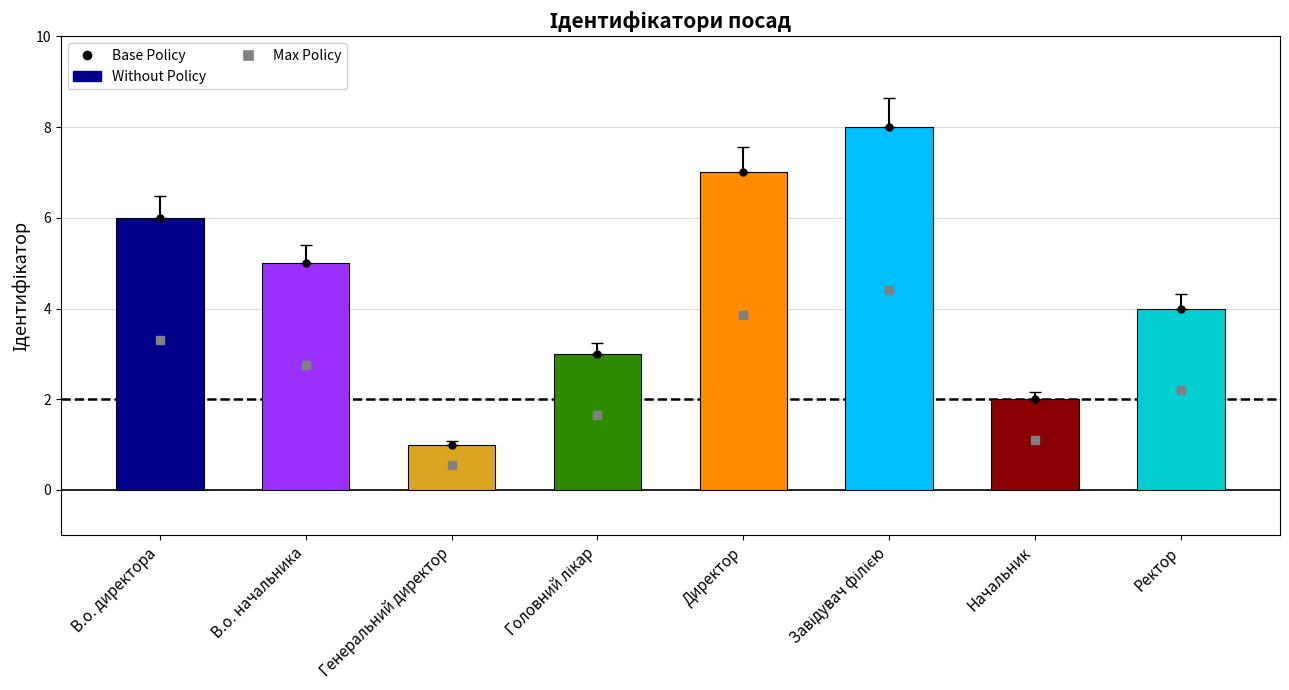

The chart shows a value of 10 at Директор. True or false?

False